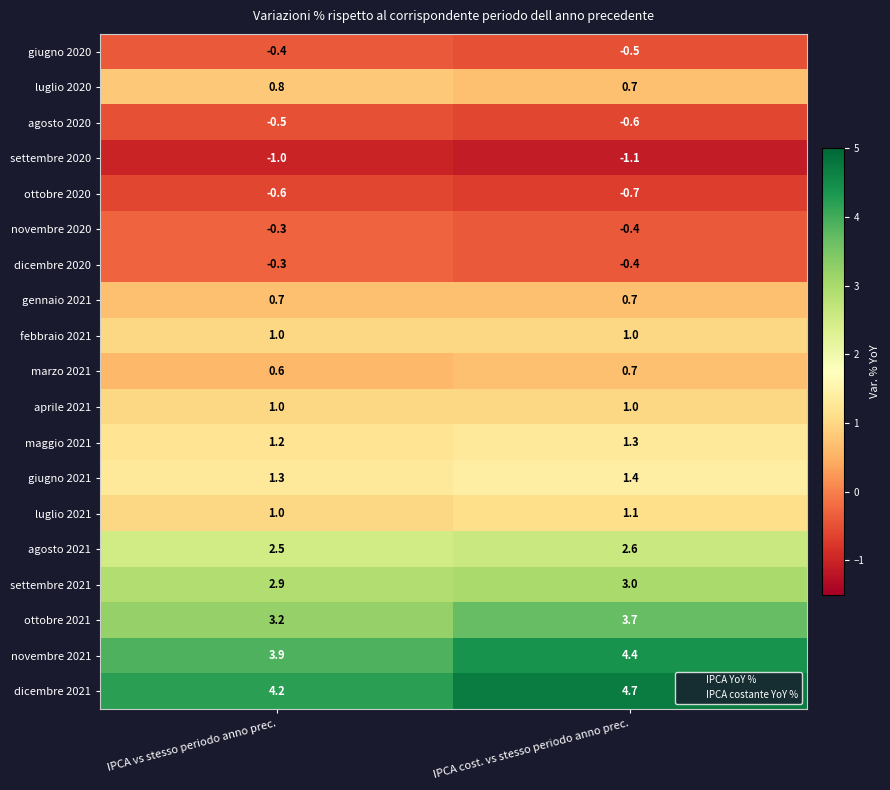

The settembre 2021 series shows 5.3 at IPCA cost. vs stesso periodo anno prec.. True or false?

False